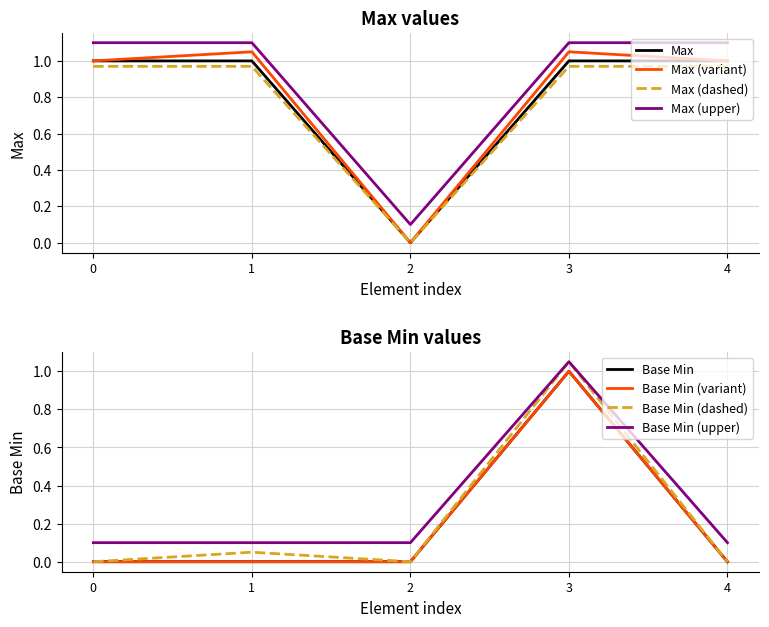

Is this an area chart (filled region under the line)?

No